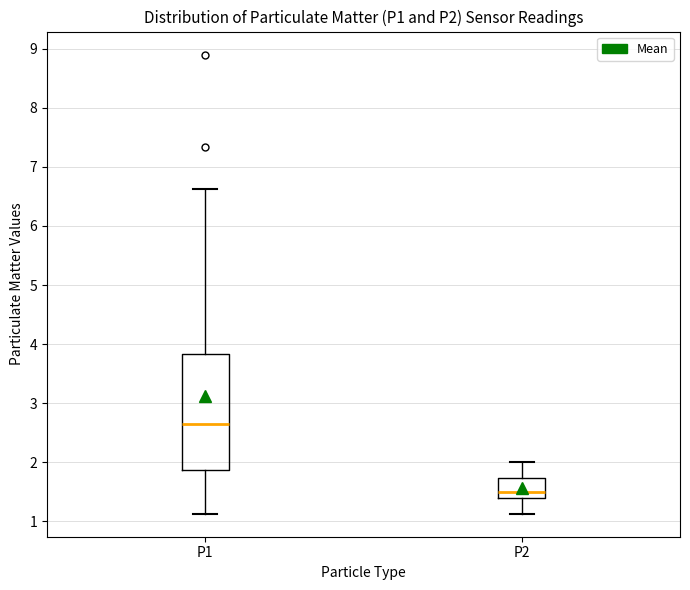

Reading left to right, read every box against the y-axis: the position of its median line, the range the box covers, and the ends of its whiskers. The values are not printed on the chart, so give them approximately, as read against the axis.

P1: median 2.7, box 1.9 to 3.8, whiskers 1.1 to 6.6
P2: median 1.5, box 1.4 to 1.7, whiskers 1.1 to 2.0